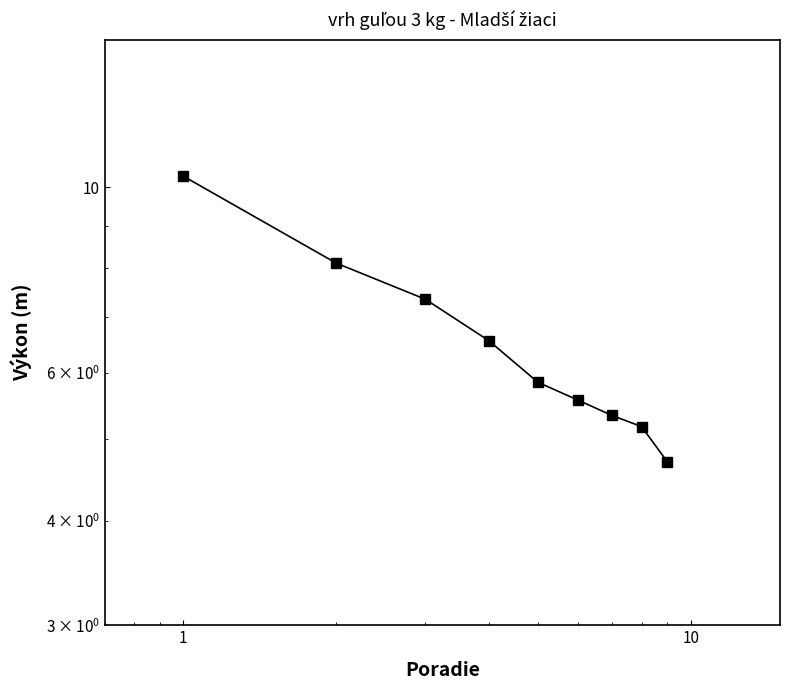

The value at 0.1 is 11.1. True or false?

False